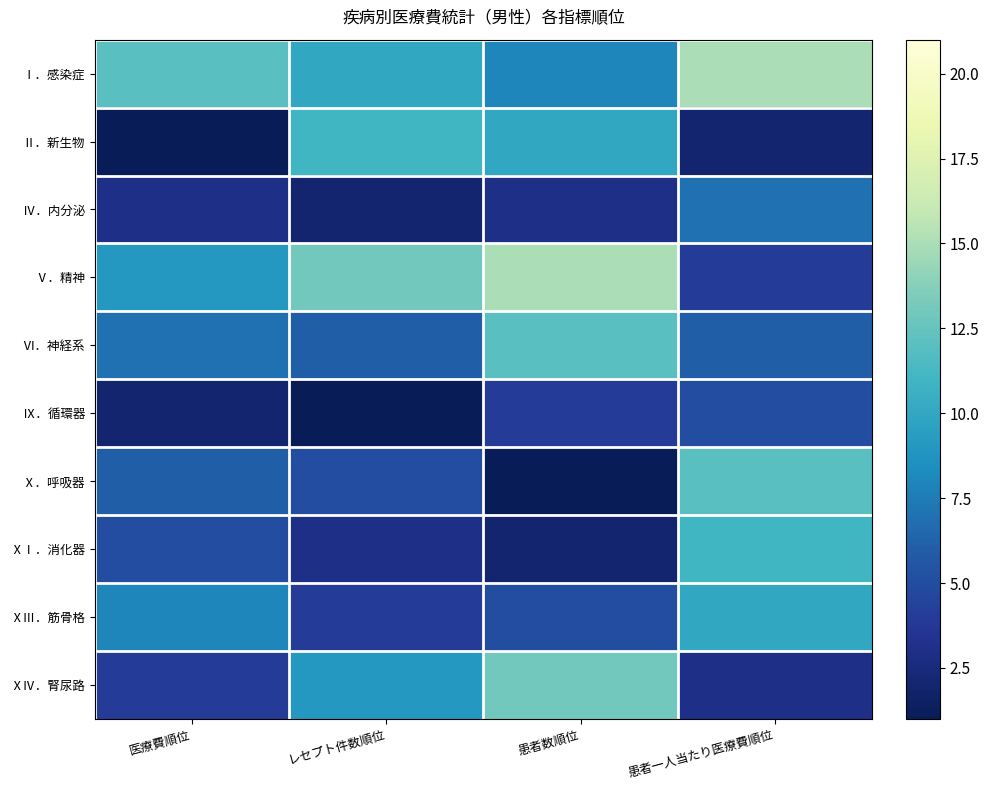

Which category has the lowest value across all series?

医療費順位